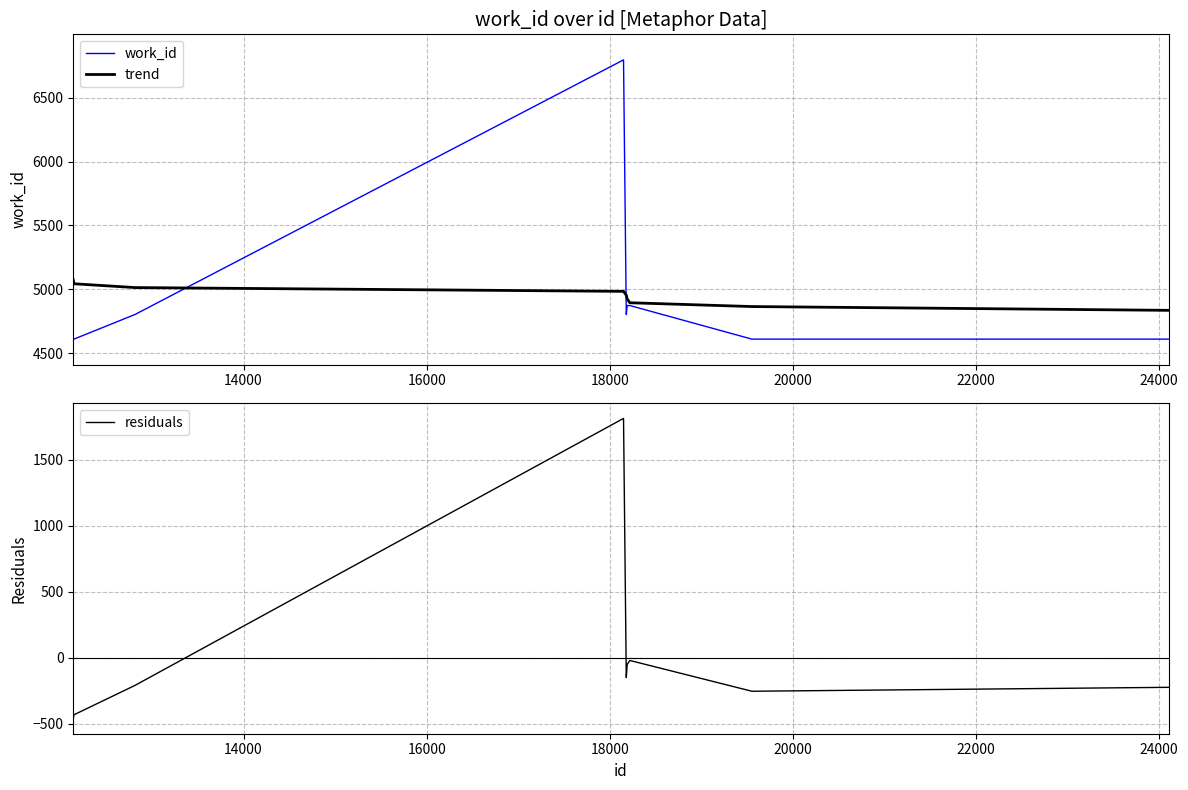

What is the difference between the maximum and minimum values in the work_id series?

2187.0